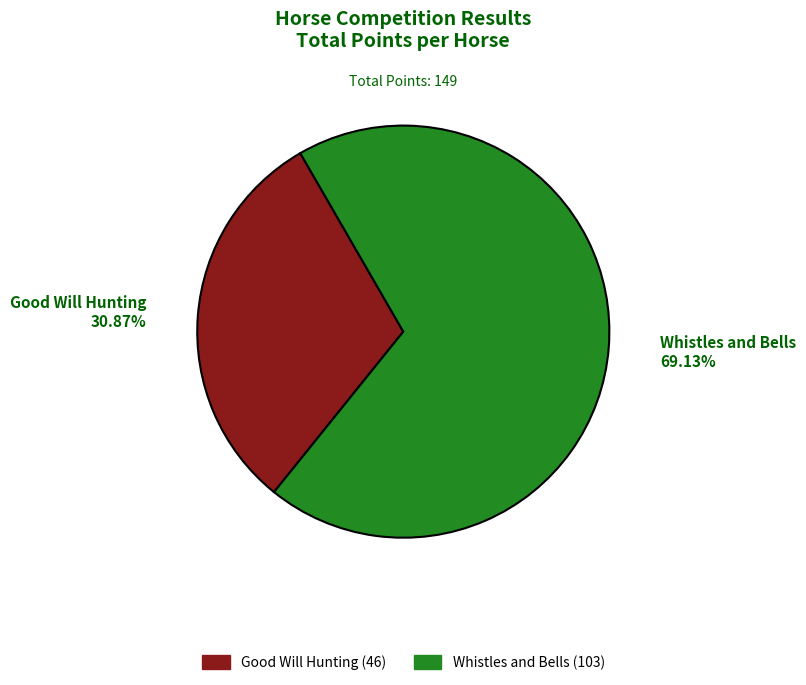

Which slice is the largest?

Whistles and Bells